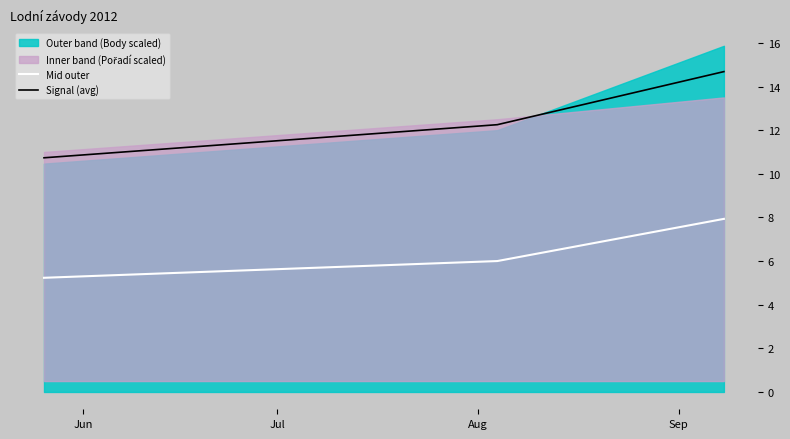

Reading left to right, extract all data points from this chart.

Mid outer: 5.2	6.0	7.9
Signal (avg): 10.7	12.2	14.7